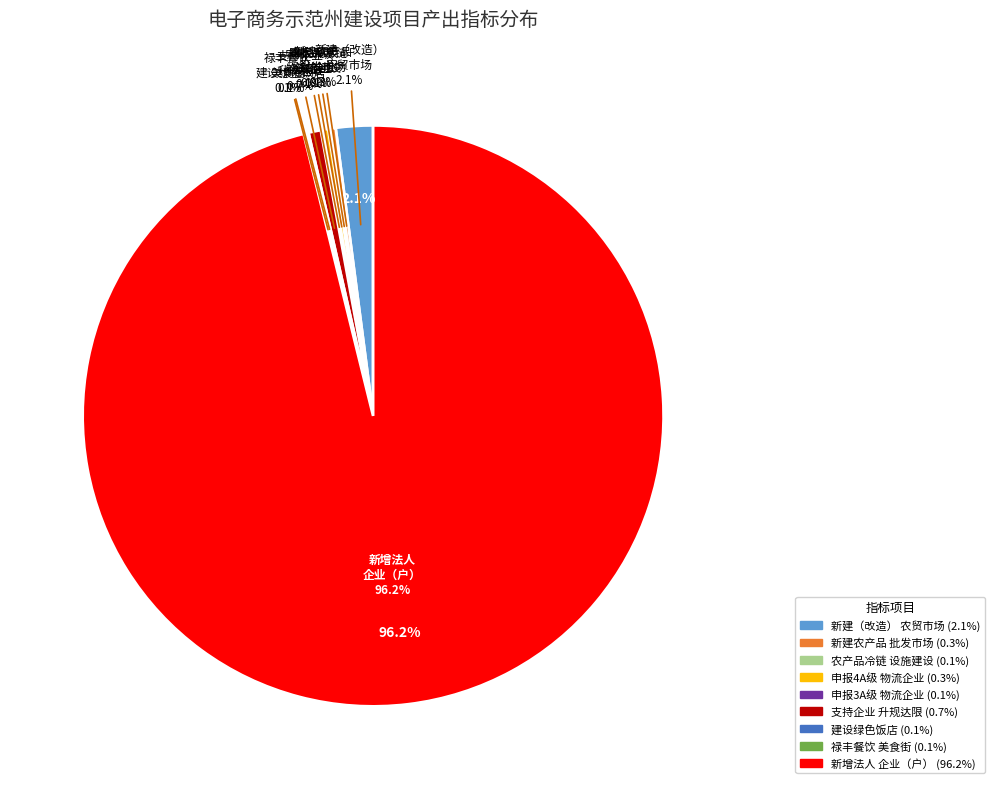

How many slices are in this pie chart?

9